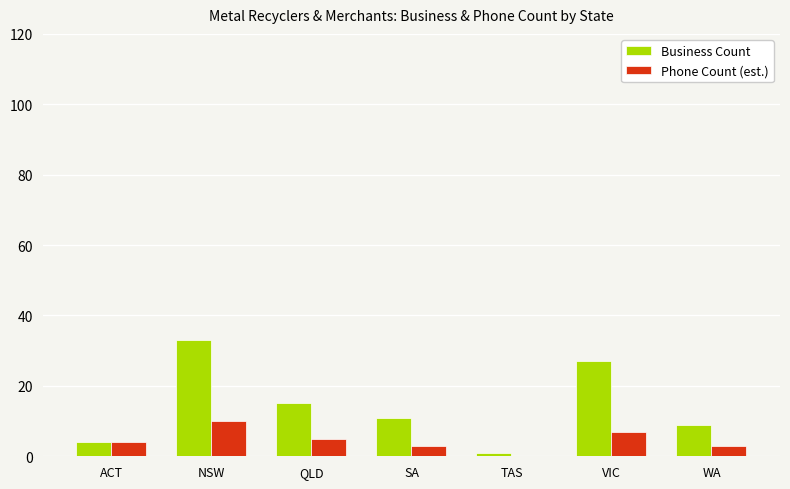

The value of Business Count at VIC is 9. True or false?

False